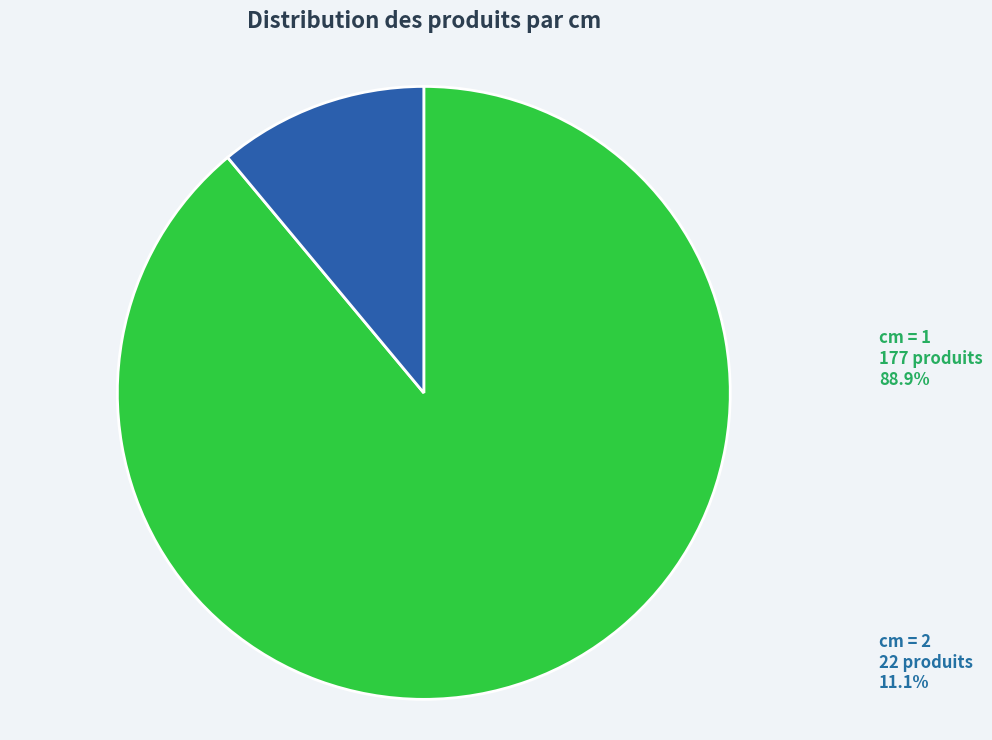

Does 2 account for over 50% of the chart?

No